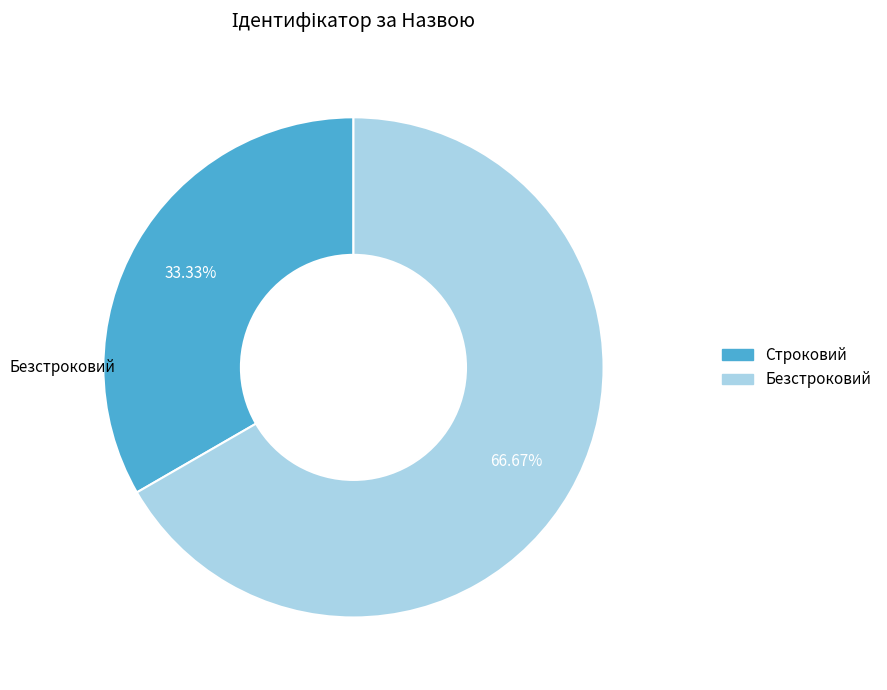

To the nearest percent, what is the average slice percentage?

50%